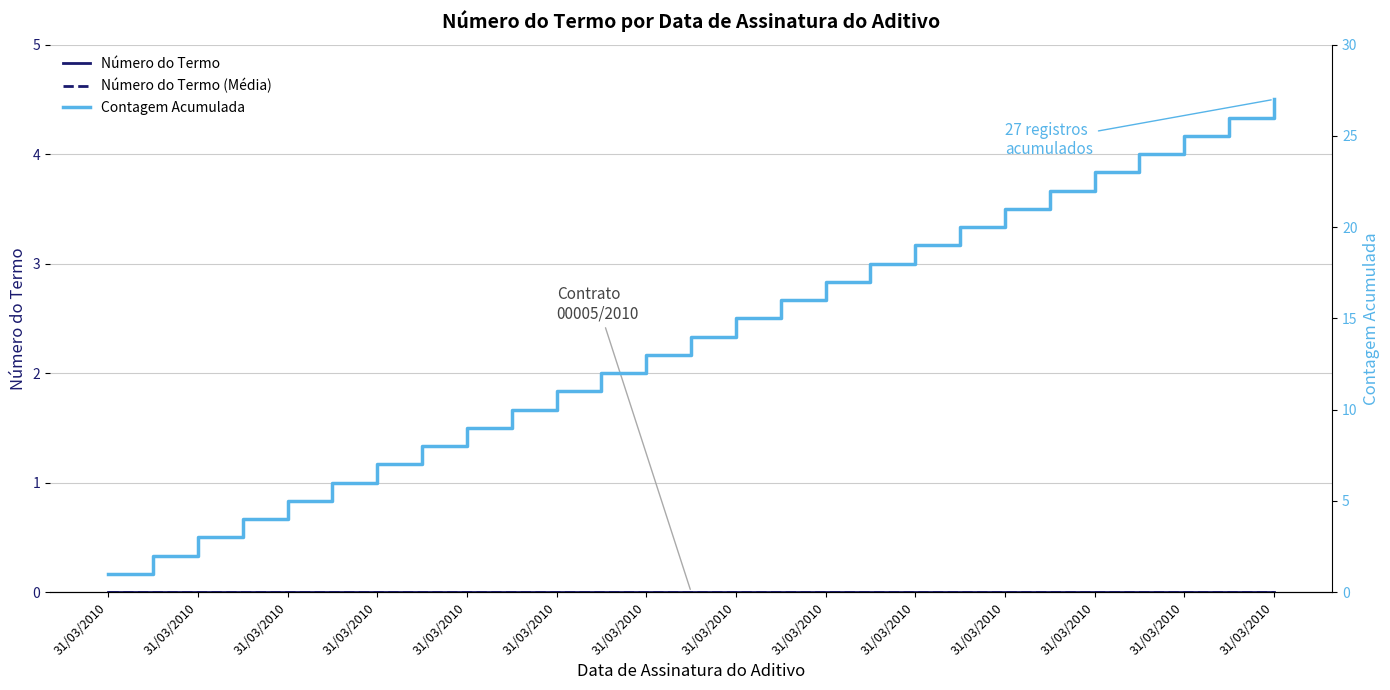

What is the spread (max minus min) of values at 31/03/2010?

1